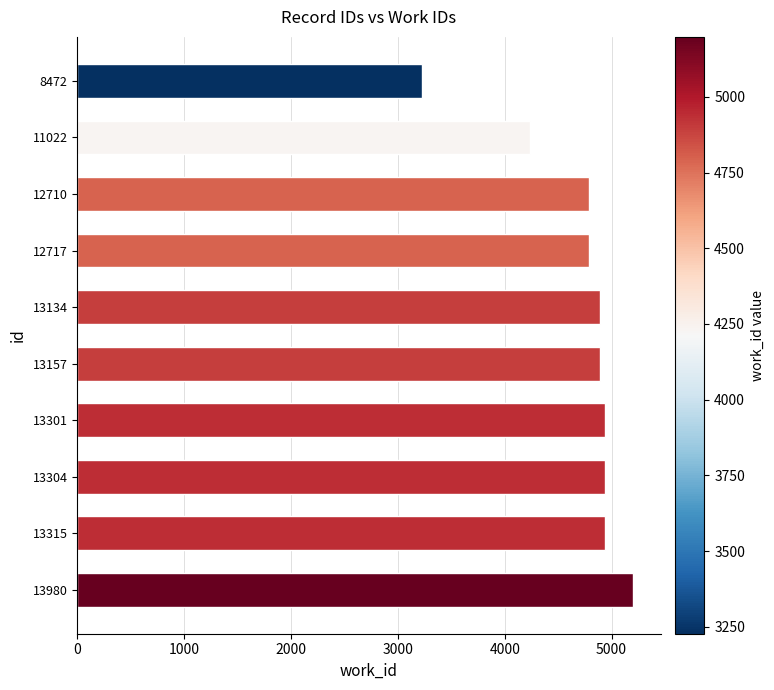

What is the sum of the values at 8472 and 13301?

8166